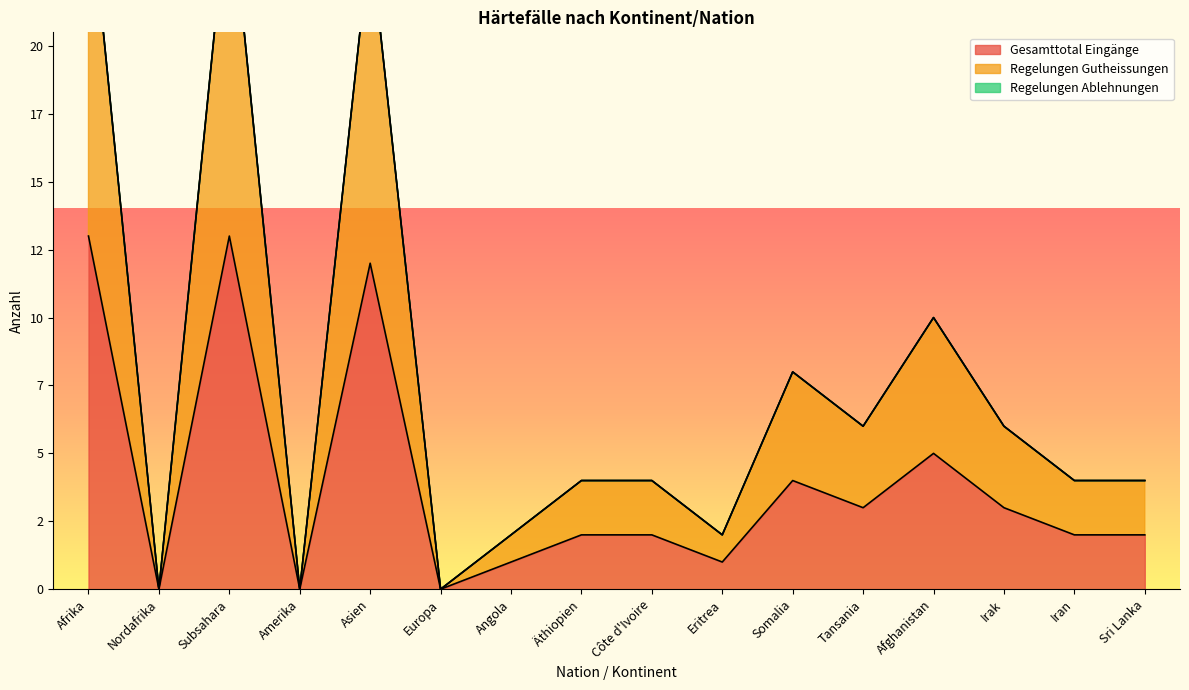

Rank the series at Nordafrika from highest to lowest value.

Gesamttotal Eingänge, Regelungen Gutheissungen